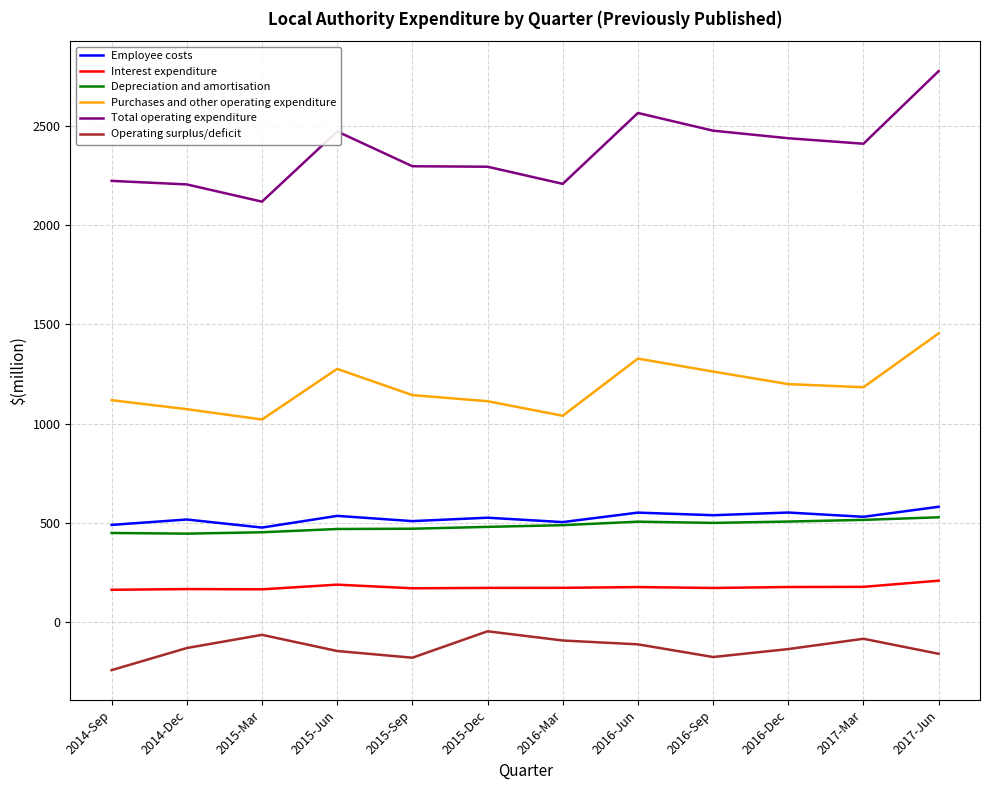

True or false: Interest expenditure and Depreciation and amortisation cross at least once.

False